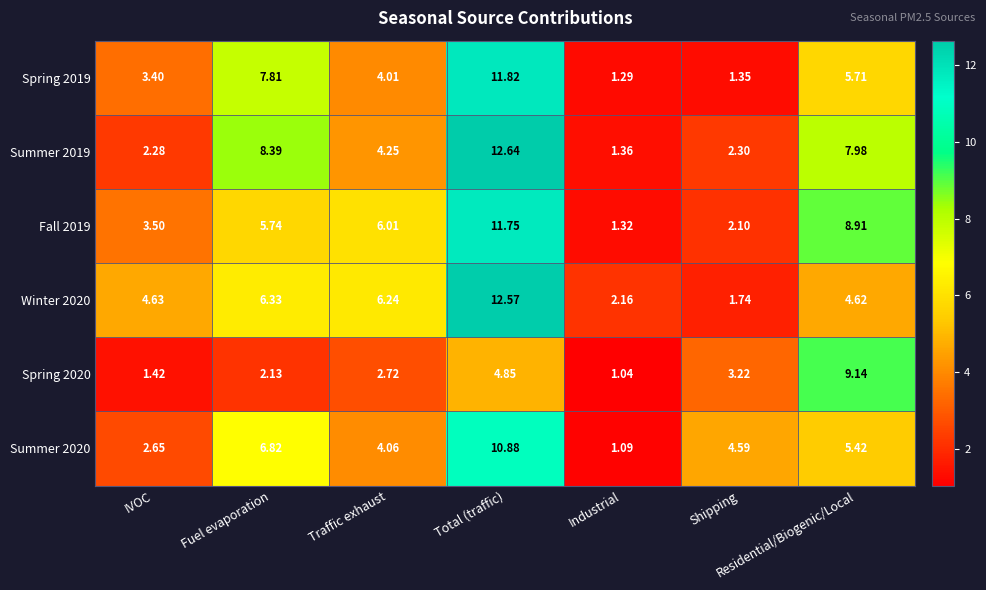

At which label does Summer 2019 first exceed 4?

Fuel evaporation